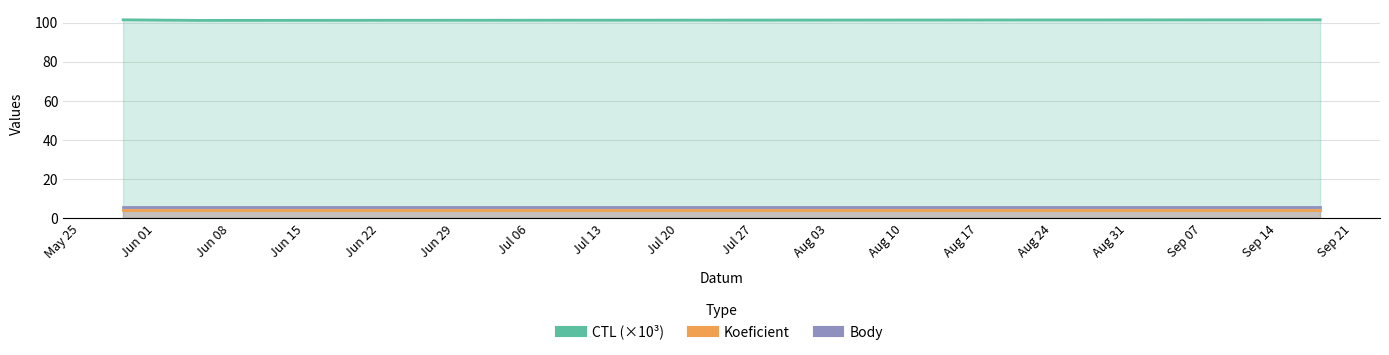

Which series has the largest total across all categories?

CTL (×10³)